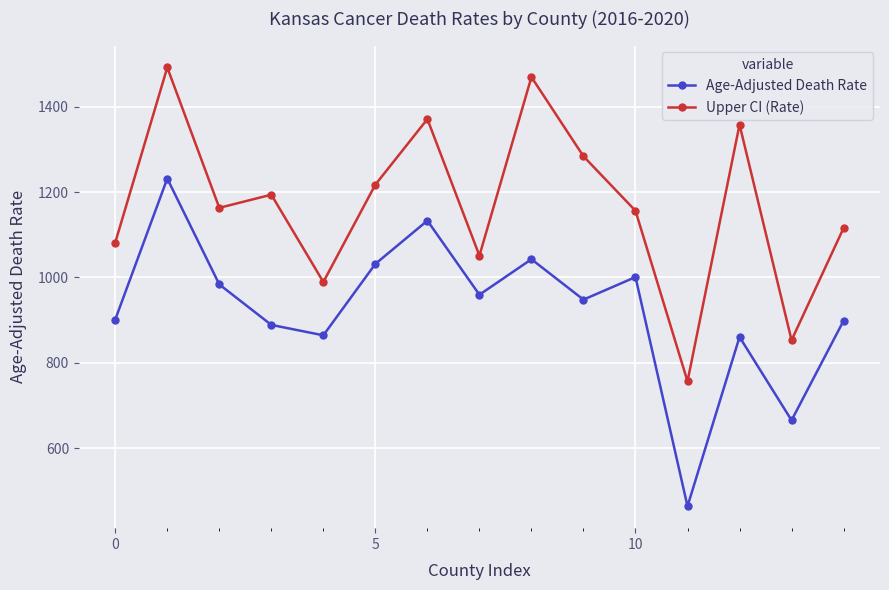

How many categories are shown in the chart?

15